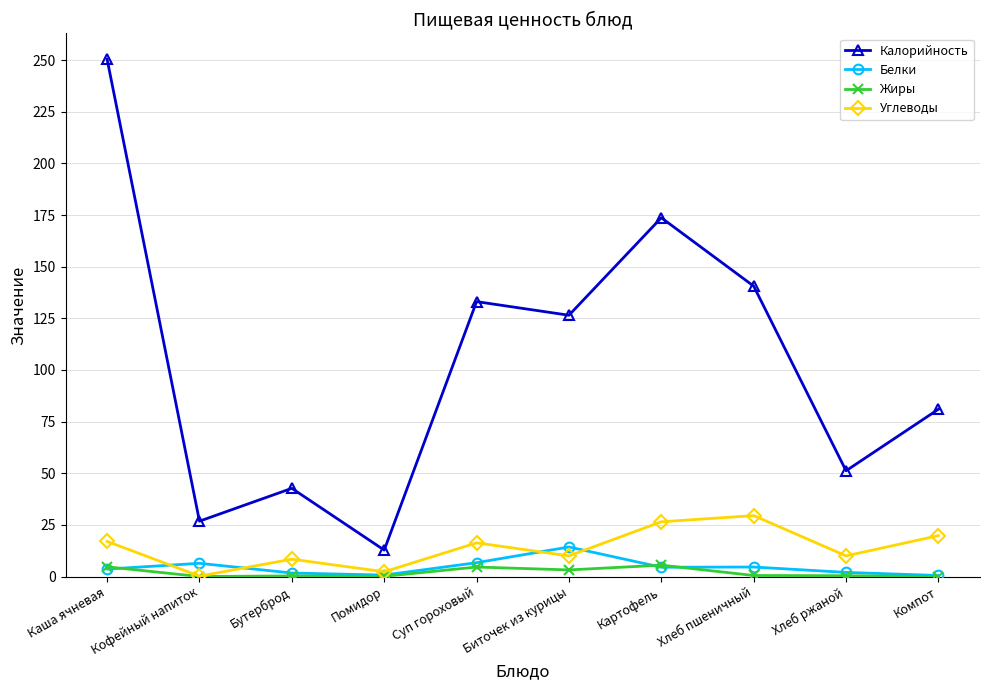

At which category does Калорийность reach its first local valley?

Кофейный напиток